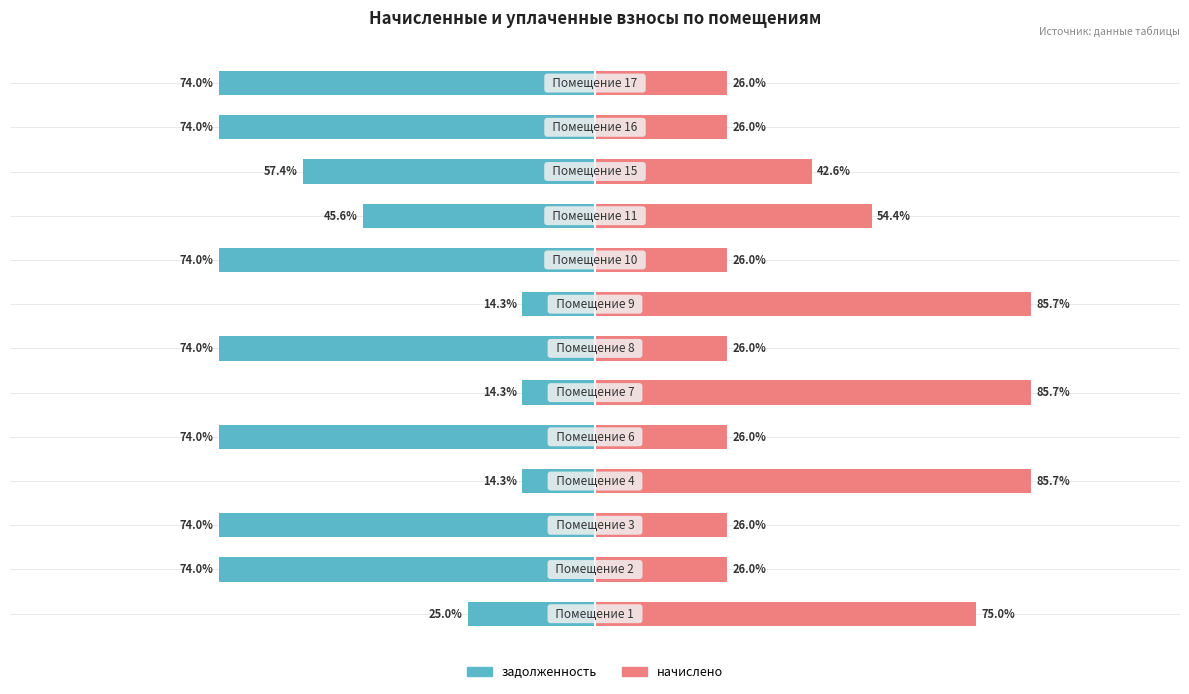

Reading left to right, what are all the values shown in this chart?

задолженность: -25.0	-74.0	-74.0	-14.3	-74.0	-14.3	-74.0	-14.3	-74.0	-45.6	-57.4	-74.0	-74.0
начислено: 75.0	26.0	26.0	85.7	26.0	85.7	26.0	85.7	26.0	54.4	42.6	26.0	26.0